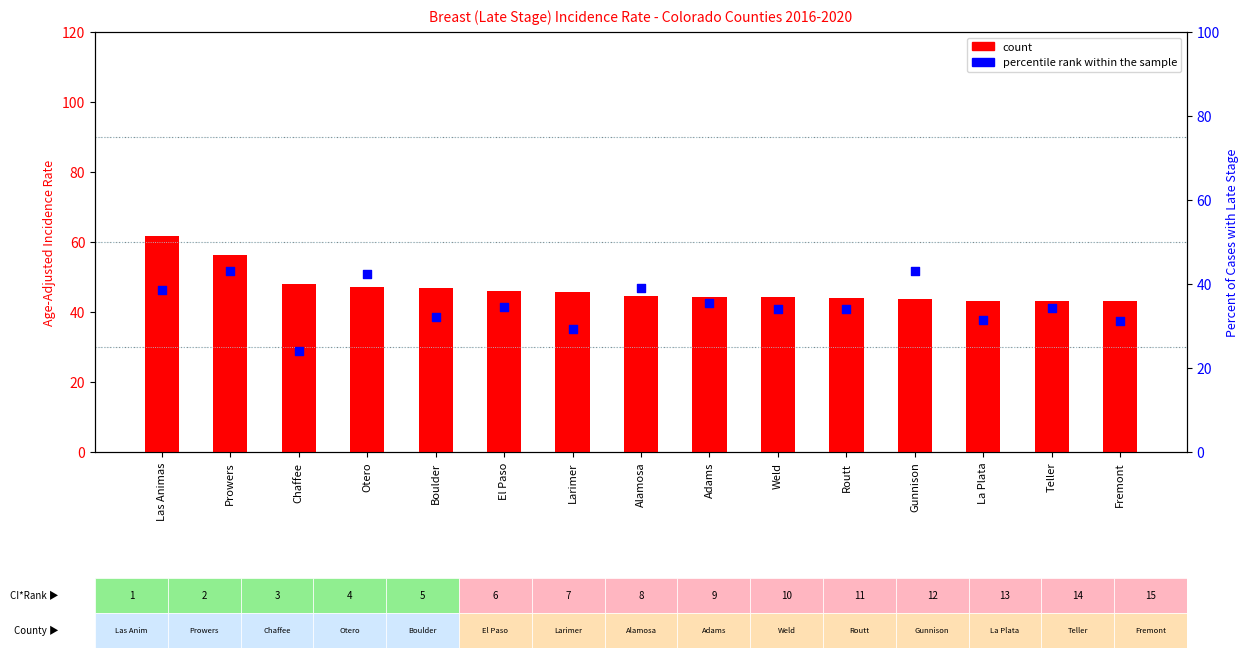

At how many categories does at least one series exceed 51?

2